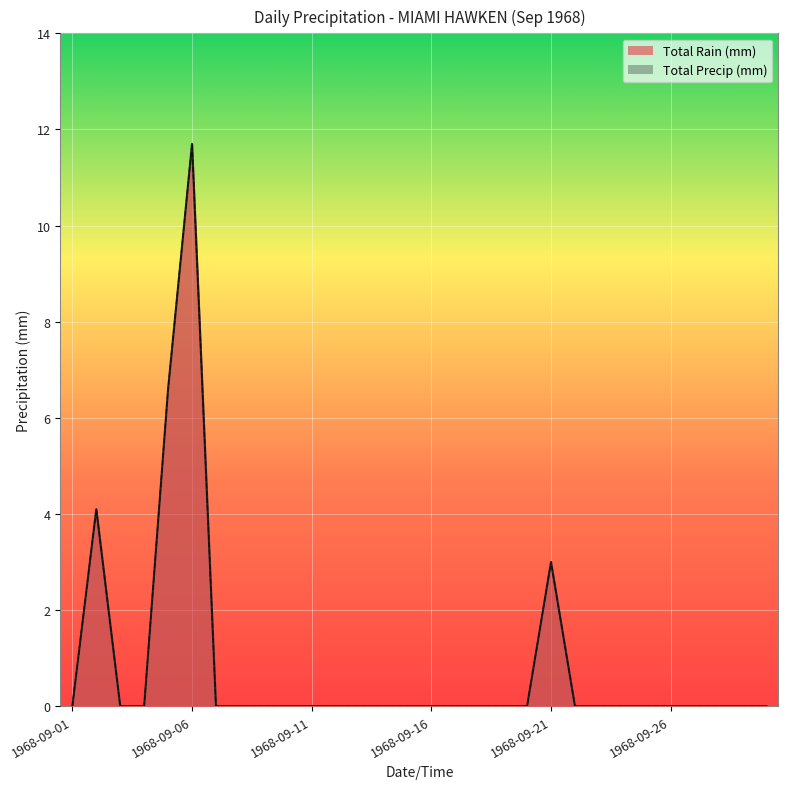

Which category has the highest value across all series?

1968-09-06